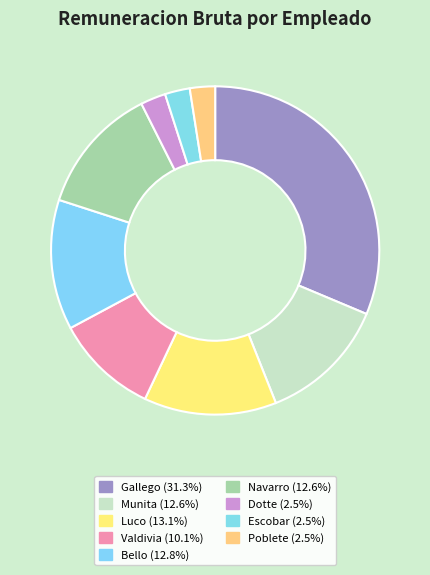

Approximately how many times larger is the value at Escobar compared to Valdivia?

0.2